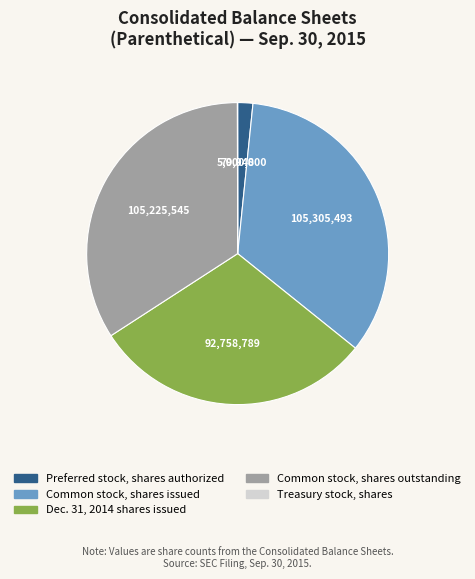

The Dec. 31, 2014 shares issued slice represents 21% of the pie. True or false?

False